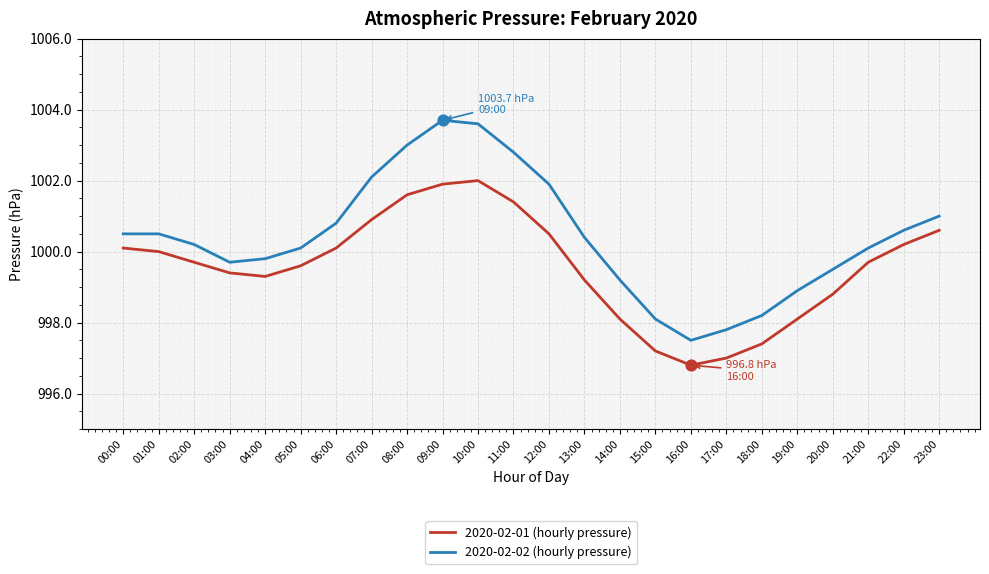

What are all the series names shown in the legend?

2020-02-01 (hourly pressure), 2020-02-02 (hourly pressure)